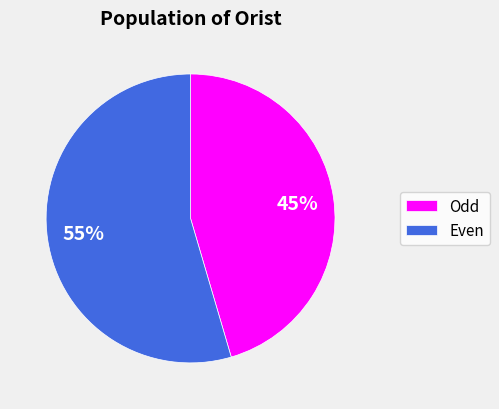

Does any single category account for the majority?

Yes